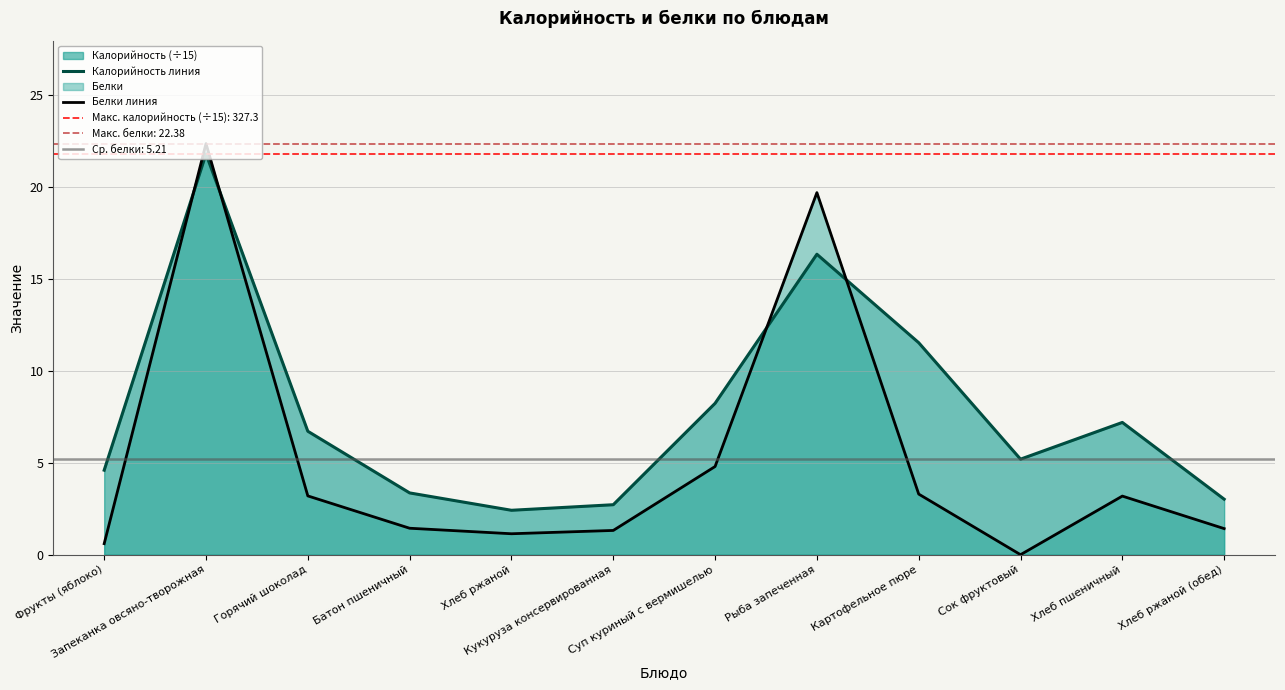

At which label does Белки линия first exceed 3?

Запеканка овсяно-творожная